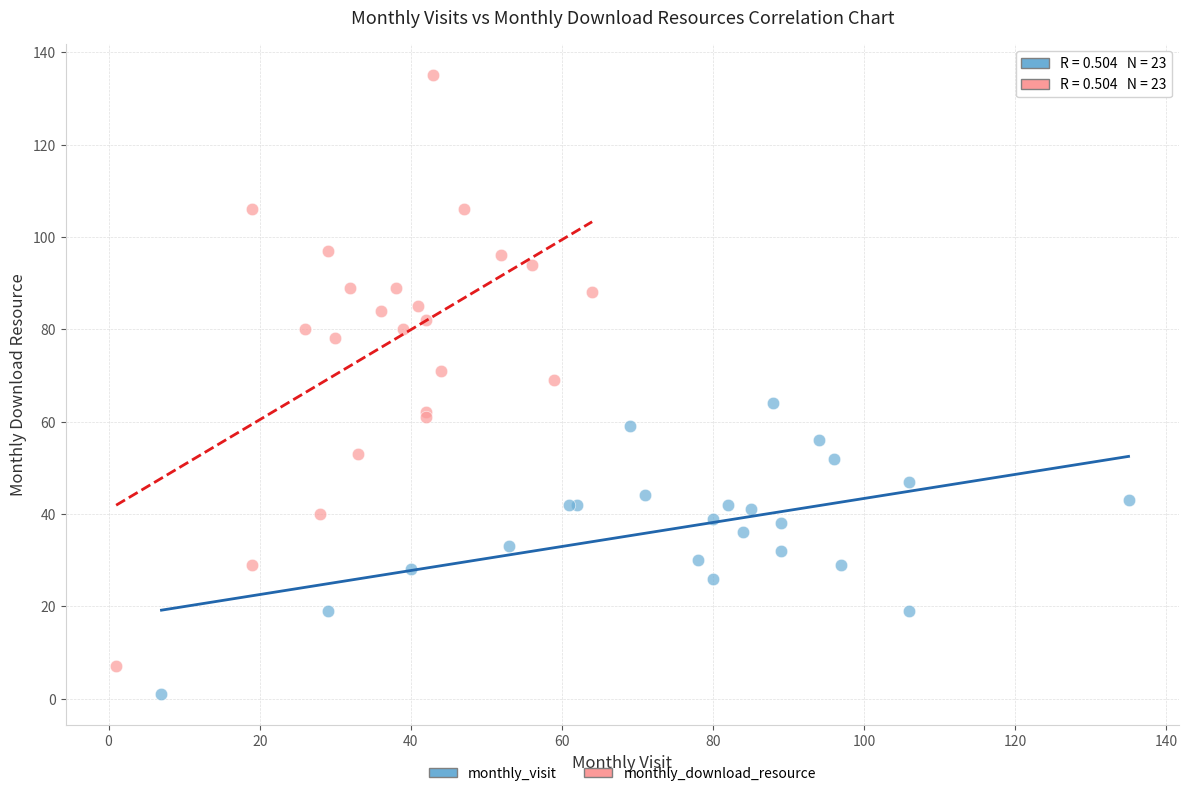

Which series has the widest spread of Y values?

monthly_download_resource